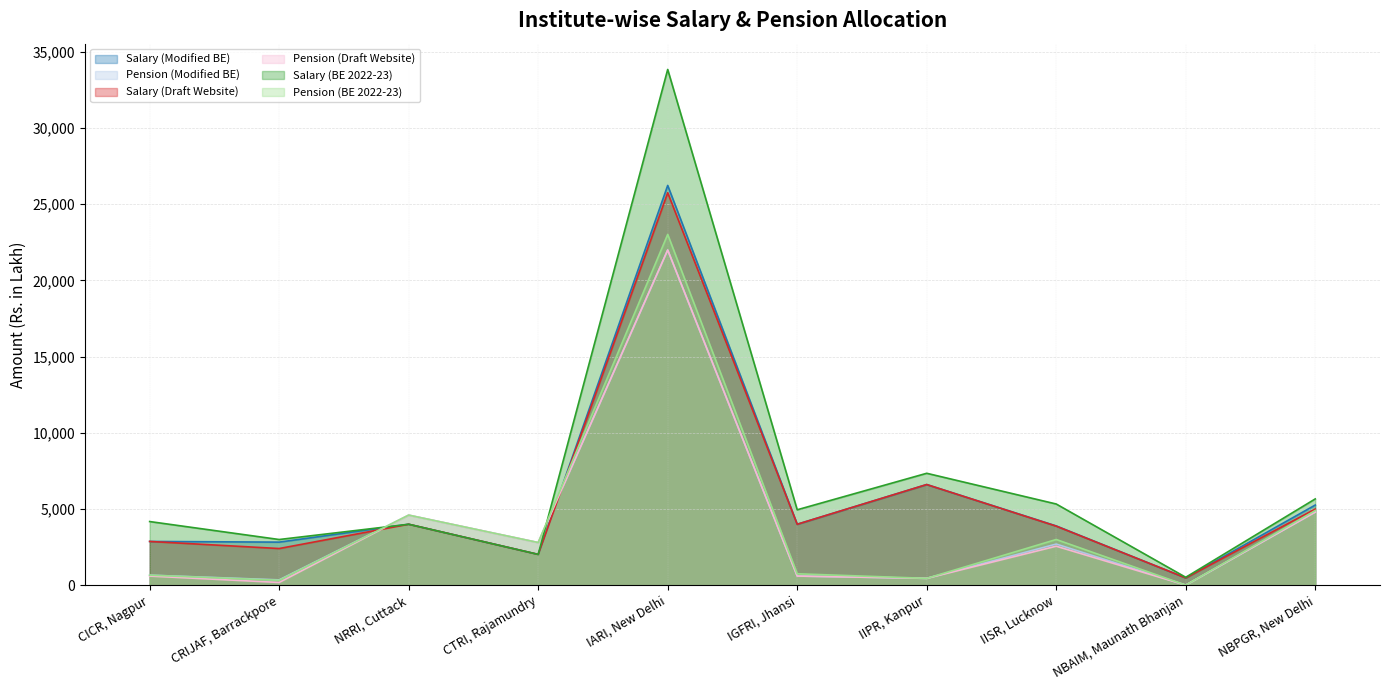

Is it true that Pension (Draft Website) equals 6742.1 at NRRI, Cuttack?

False